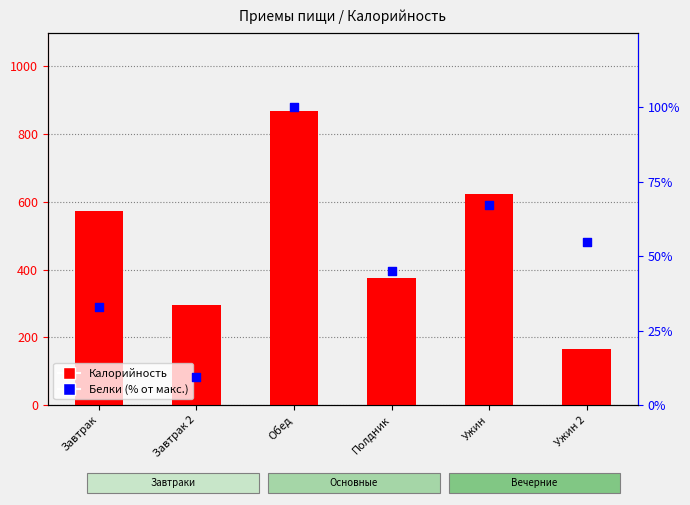

Which series has the largest total across all categories?

Калорийность